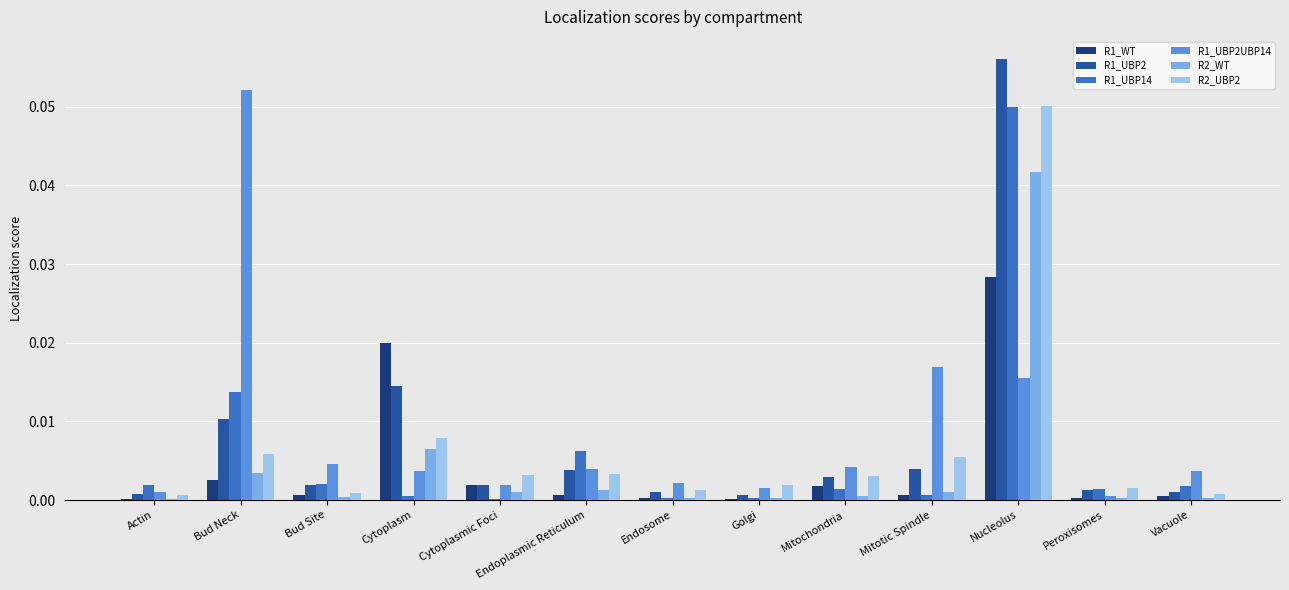

True or false: R1_UBP2UBP14 has a value of 0.0 at Cytoplasmic Foci.

True